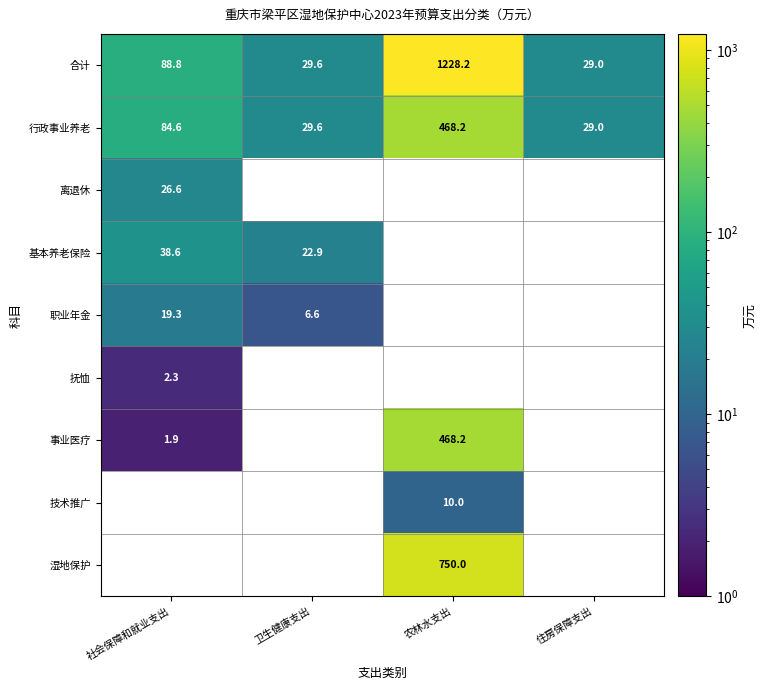

True or false: 行政事业养老 has a value of 255.1 at 农林水支出.

False